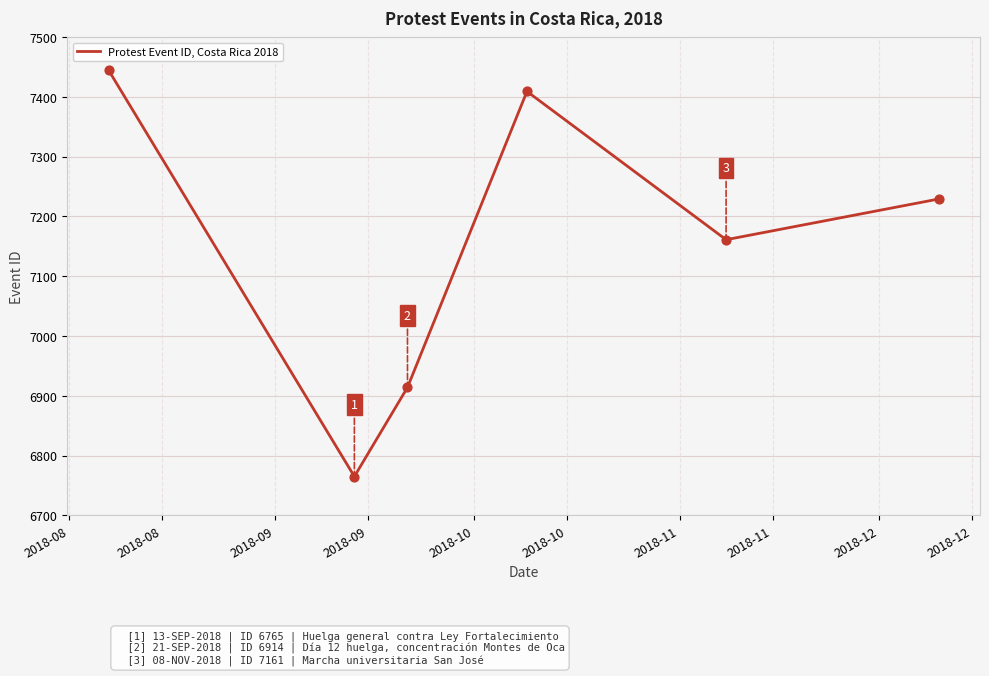

True or false: the data has more than 0 interior local peaks.

True